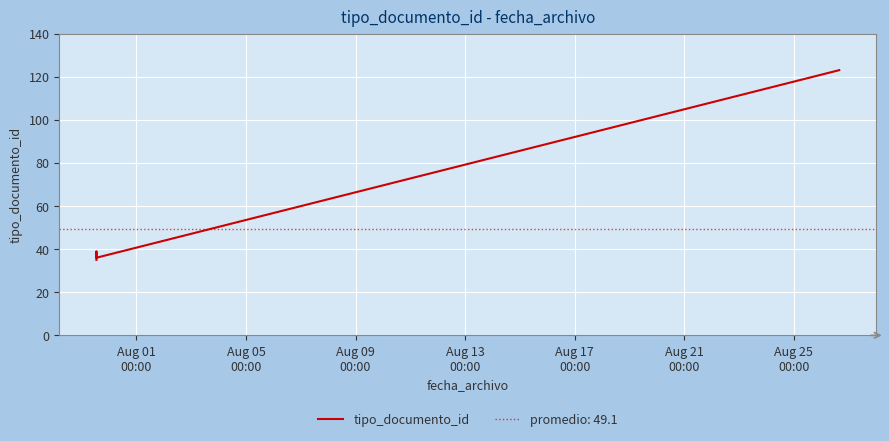

The value at Aug 25
00:00 is 61. True or false?

False